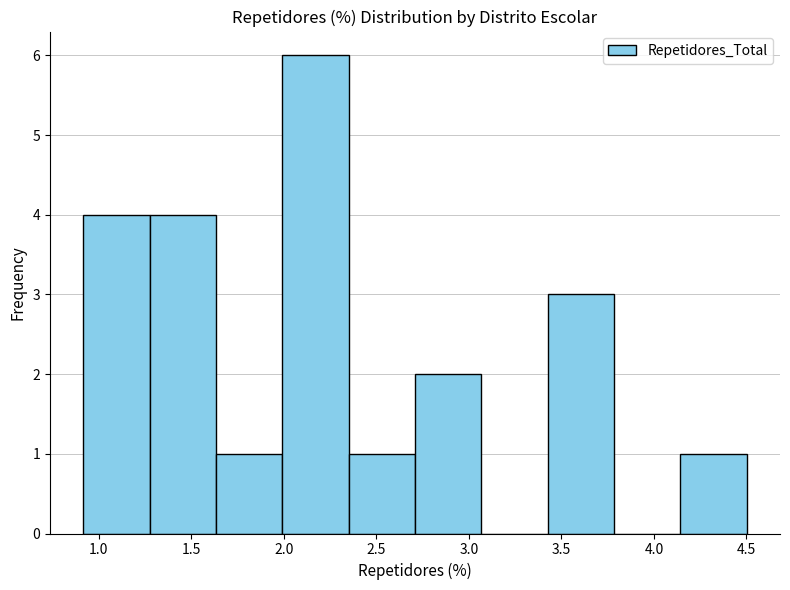

Reading left to right, transcribe this chart: for each bar, give the range it covers on the x-axis and its height. Neither the bar edges nor the heights are printed on the chart, so give them approximately, as read against the axes.

0.90 to 1.25: 4
1.25 to 1.65: 4
1.65 to 2.00: 1
2.00 to 2.35: 6
2.35 to 2.70: 1
2.70 to 3.05: 2
3.05 to 3.45: 0
3.45 to 3.80: 3
3.80 to 4.15: 0
4.15 to 4.50: 1